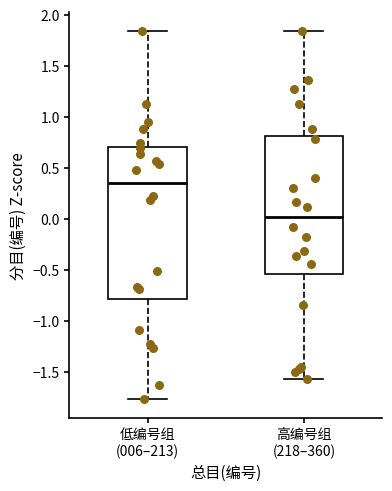

Which box has the lowest median line?

高编号组 (218–360)